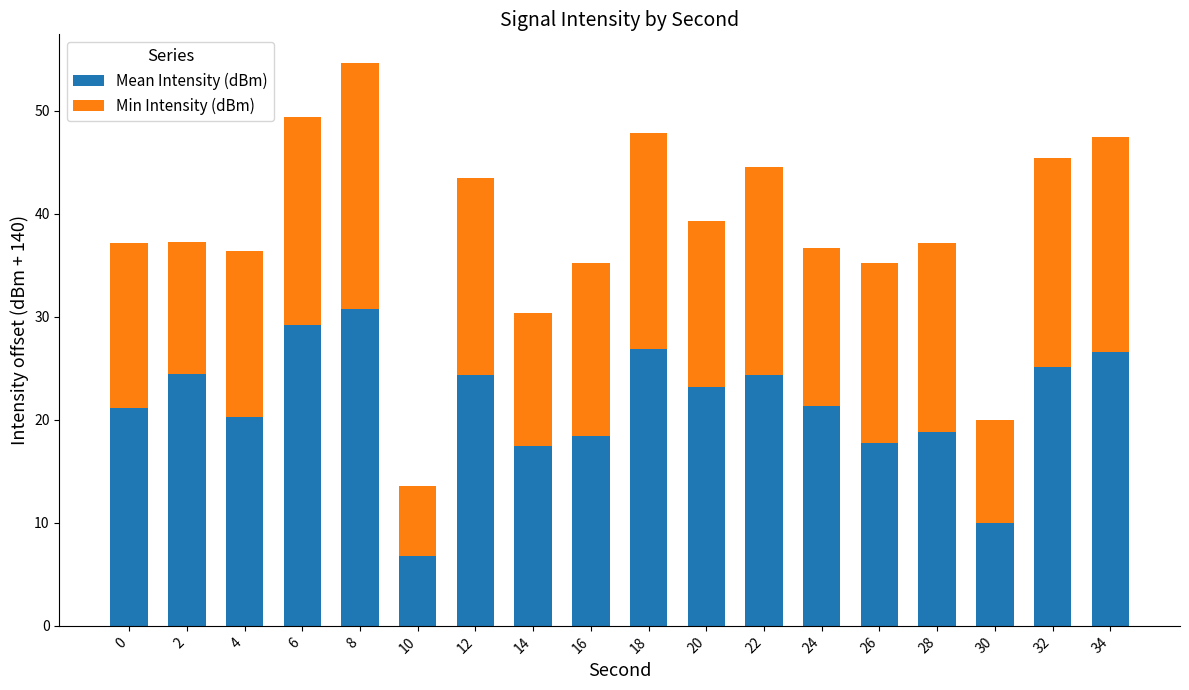

At which label does Mean Intensity (dBm) reach its peak?

8